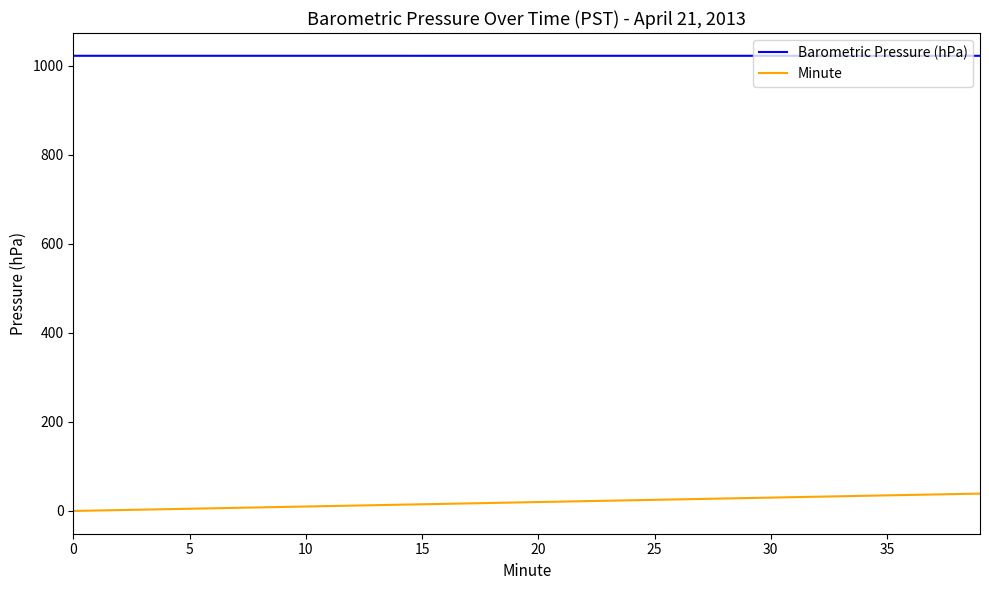

List the series in order of their overall mean, lowest first.

Minute, Barometric Pressure (hPa)